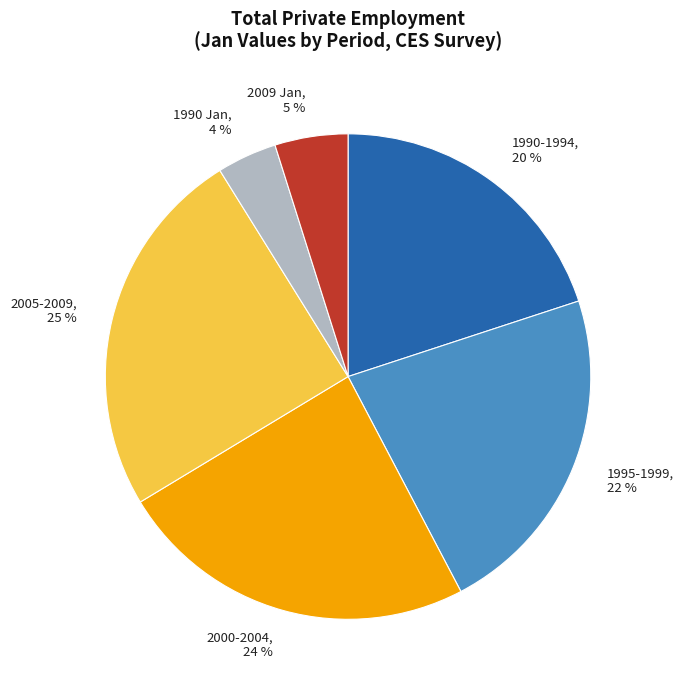

Between 1990-1994, 20 % and 2005-2009, 25 %, which is larger?

2005-2009, 25 %